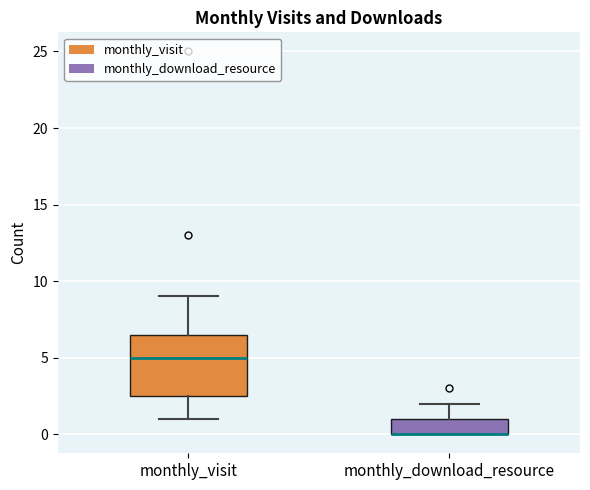

Where is the upper edge of the box for monthly_visit on the y-axis? The values are not printed on the chart, so give them approximately, as read against the axis.

6.5